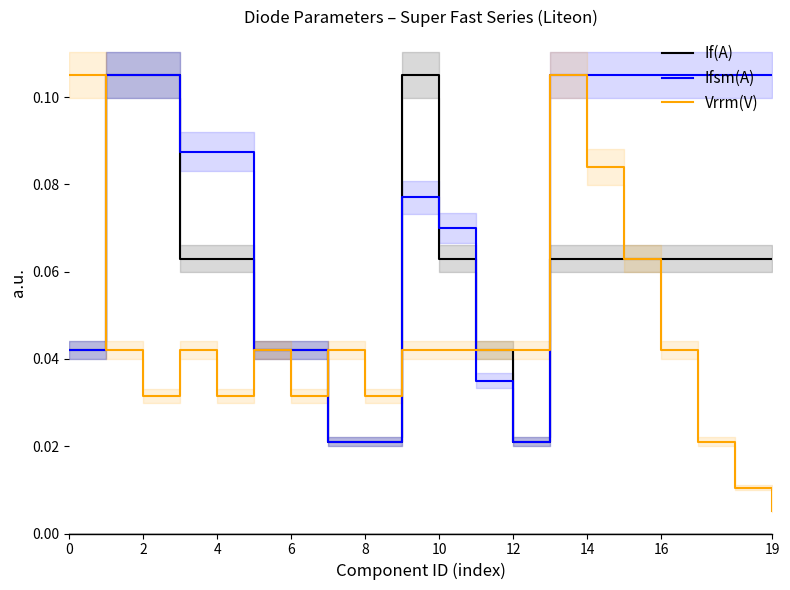

How many intersections are there between If(A) and Ifsm(A)?

2